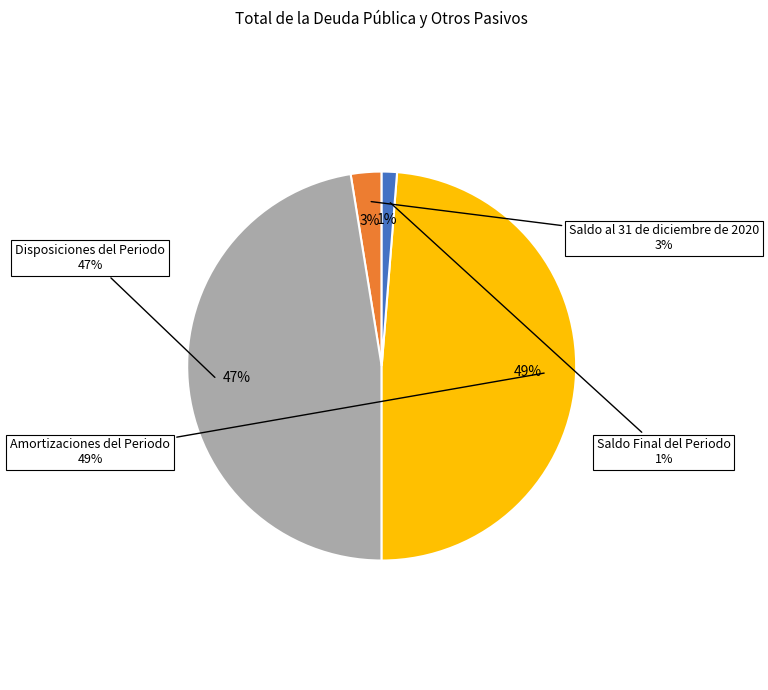

Between Saldo Final del Periodo and Amortizaciones del Periodo, which is larger?

Amortizaciones del Periodo